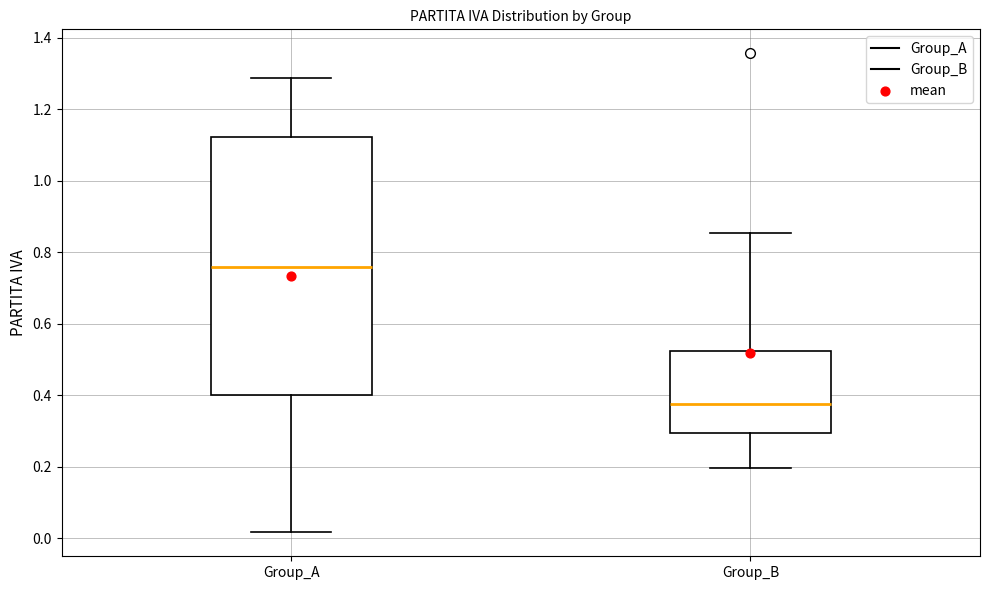

Reading left to right, read every box against the y-axis: the position of its median line, the range the box covers, and the ends of its whiskers. The values are not printed on the chart, so give them approximately, as read against the axis.

Group_A: median 0.76, box 0.40 to 1.12, whiskers 0.02 to 1.28
Group_B: median 0.38, box 0.30 to 0.52, whiskers 0.20 to 0.86